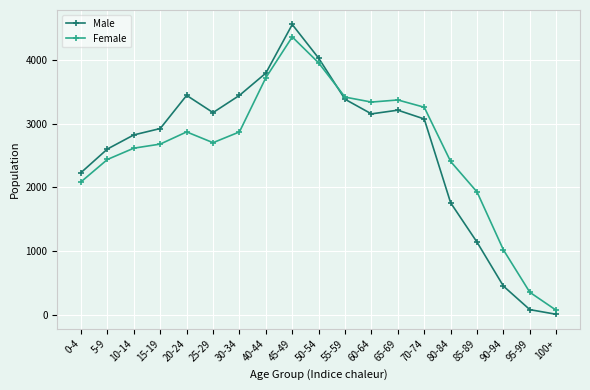

Does the chart display data point markers on the line(s)?

Yes